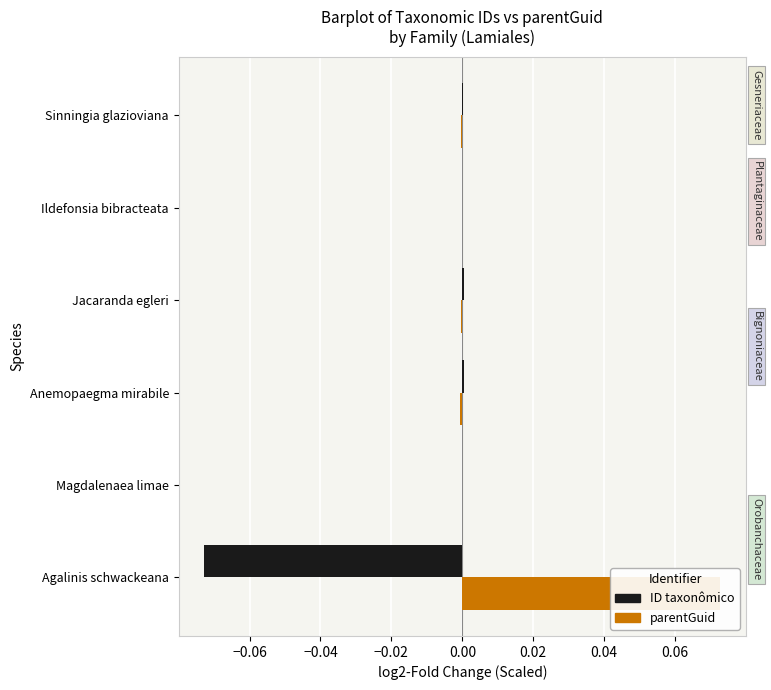

What are all the series names shown in the legend?

ID taxonômico, parentGuid